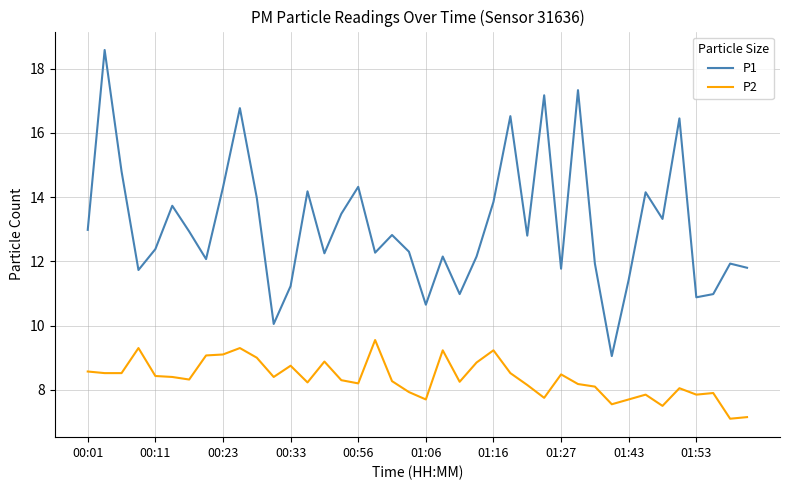

How many series are shown in this chart?

2